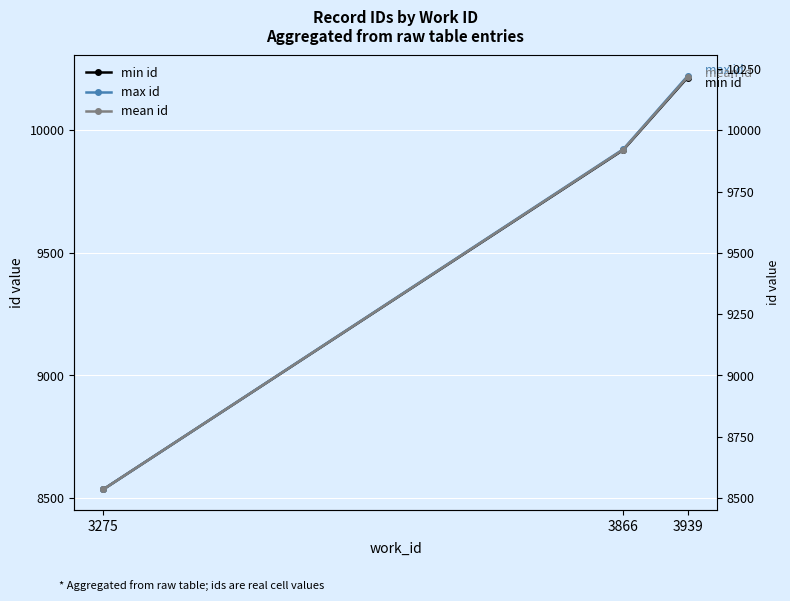

Reading left to right, what are all the values shown in this chart?

min id: 8536.0	9920.0	10215.0
max id: 8536.0	9923.0	10221.0
mean id: 8536.0	9921.5	10217.4